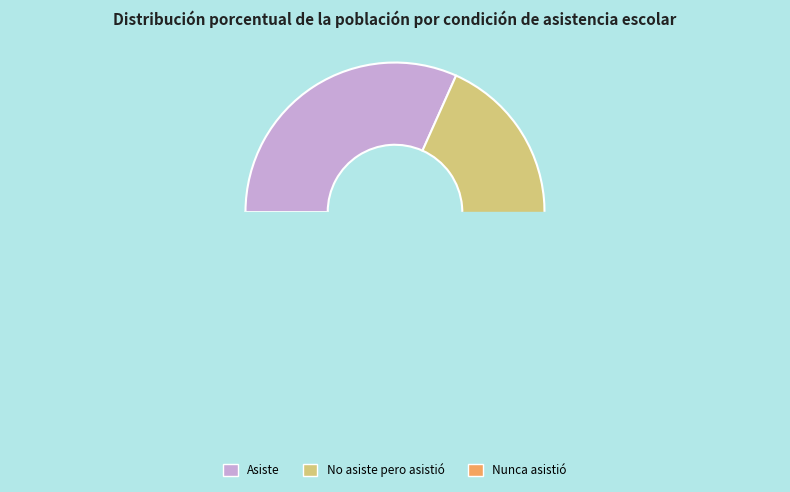

How many segments does this pie chart have?

3